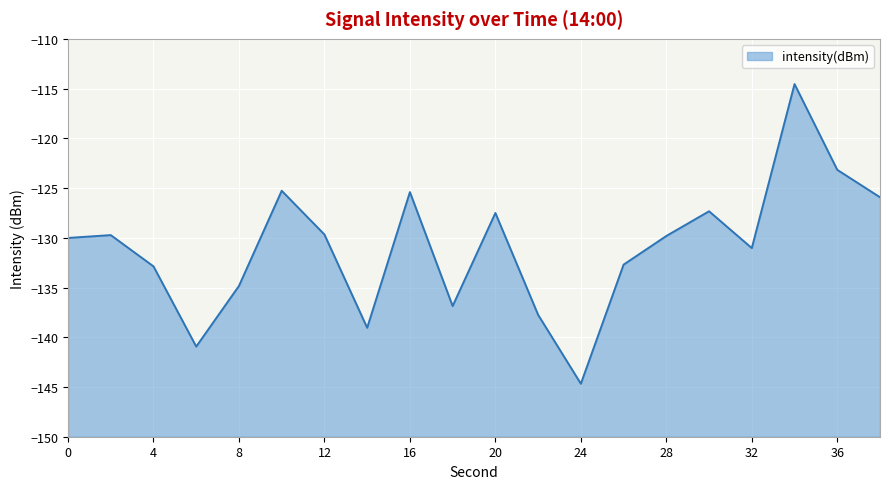

How many data points are above -129?

7